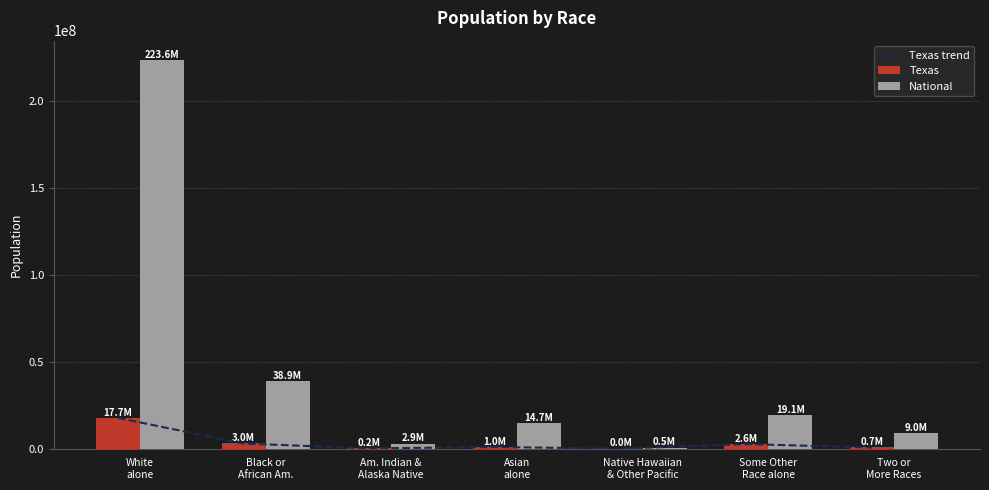

What is the total value across all series at Some Other
Race alone?

24363740